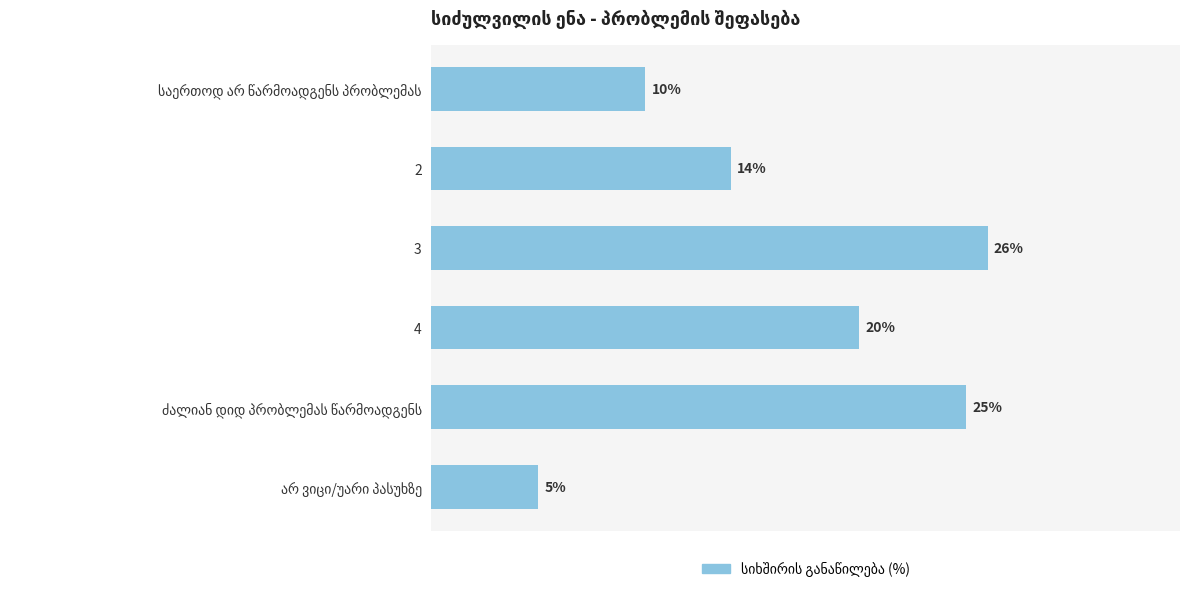

Are the bars grouped side by side (vs. stacked)?

No